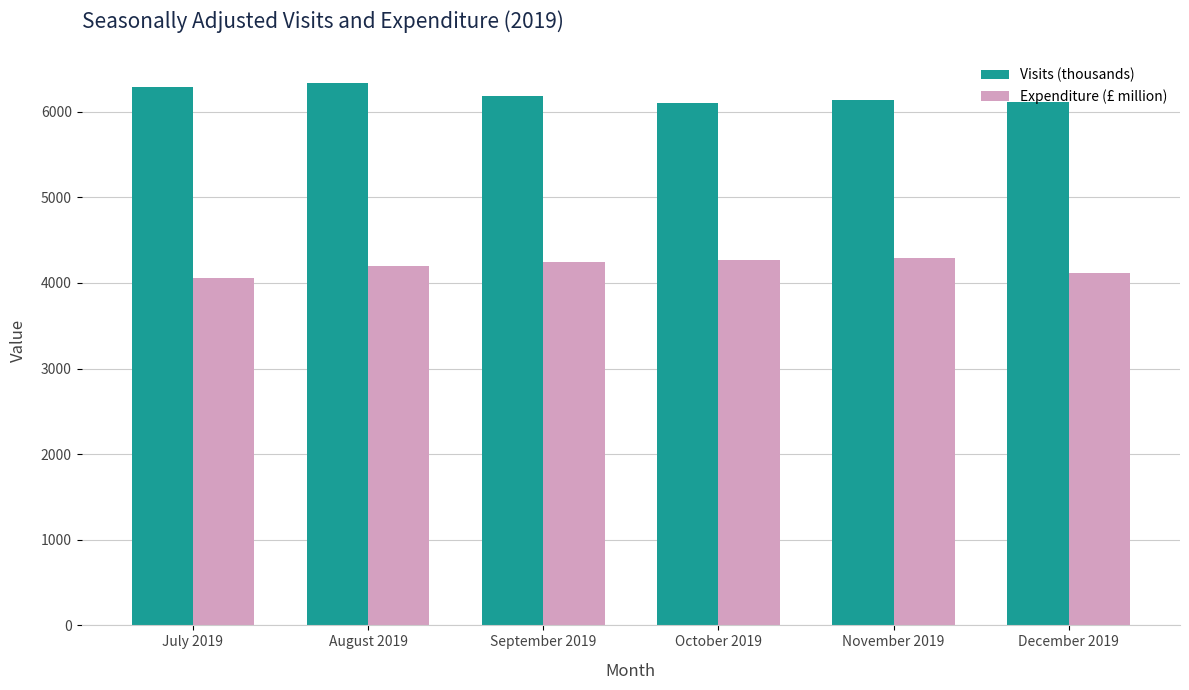

Which series has the largest total across all categories?

Visits (thousands)